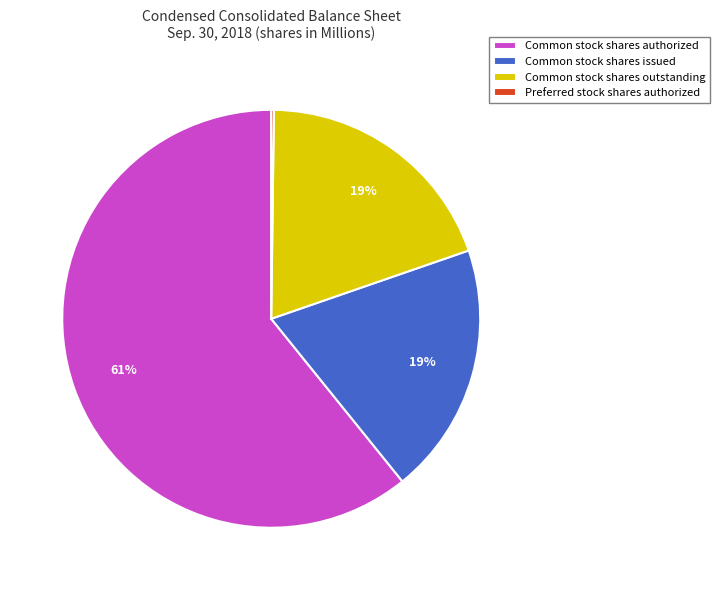

True or false: Common stock shares authorized accounts for 55% of the total.

False